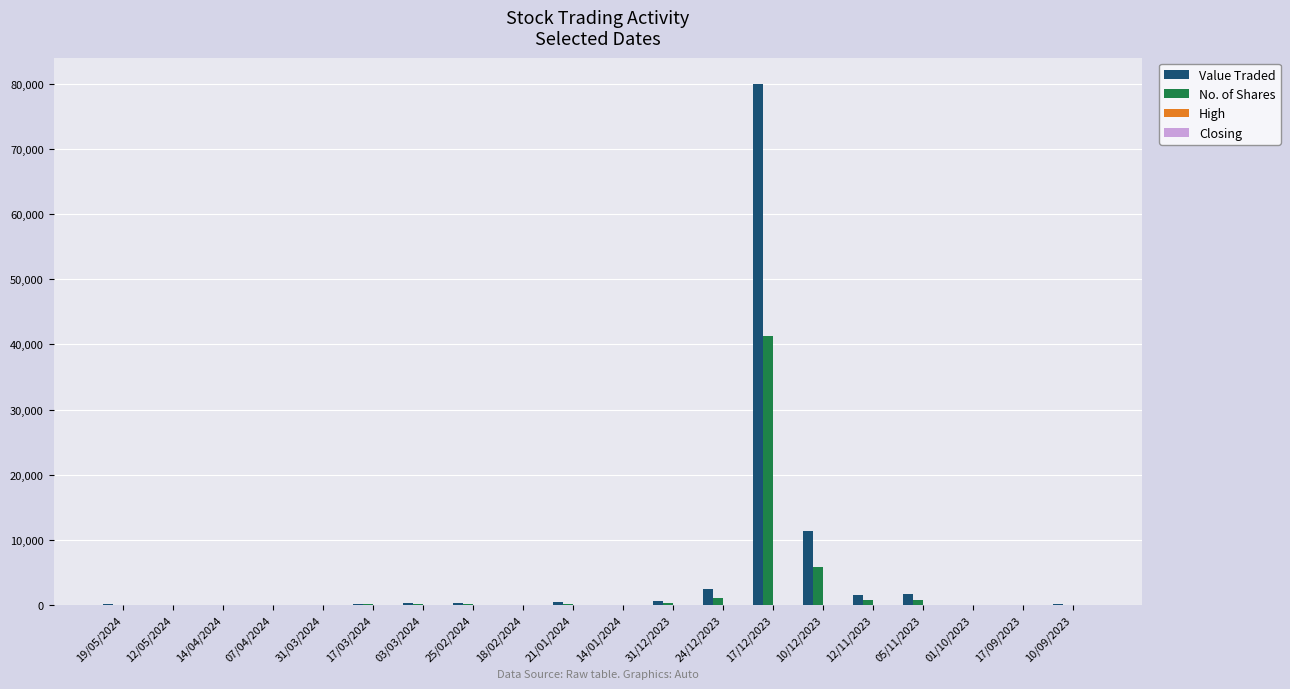

The value of Value Traded at 17/12/2023 is 137646.0. True or false?

False